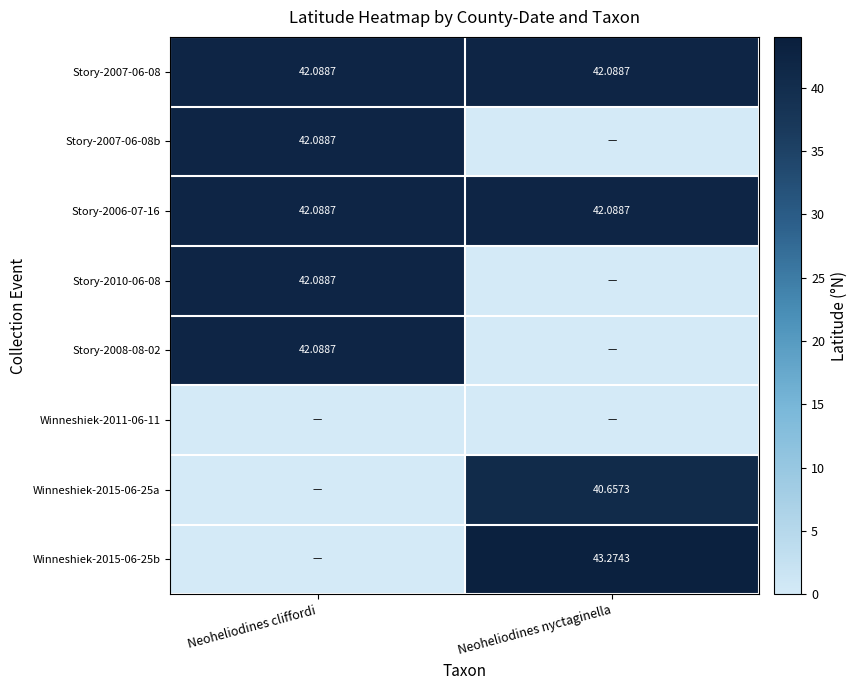

What is the sum of all Story-2008-08-02 values?

42.1